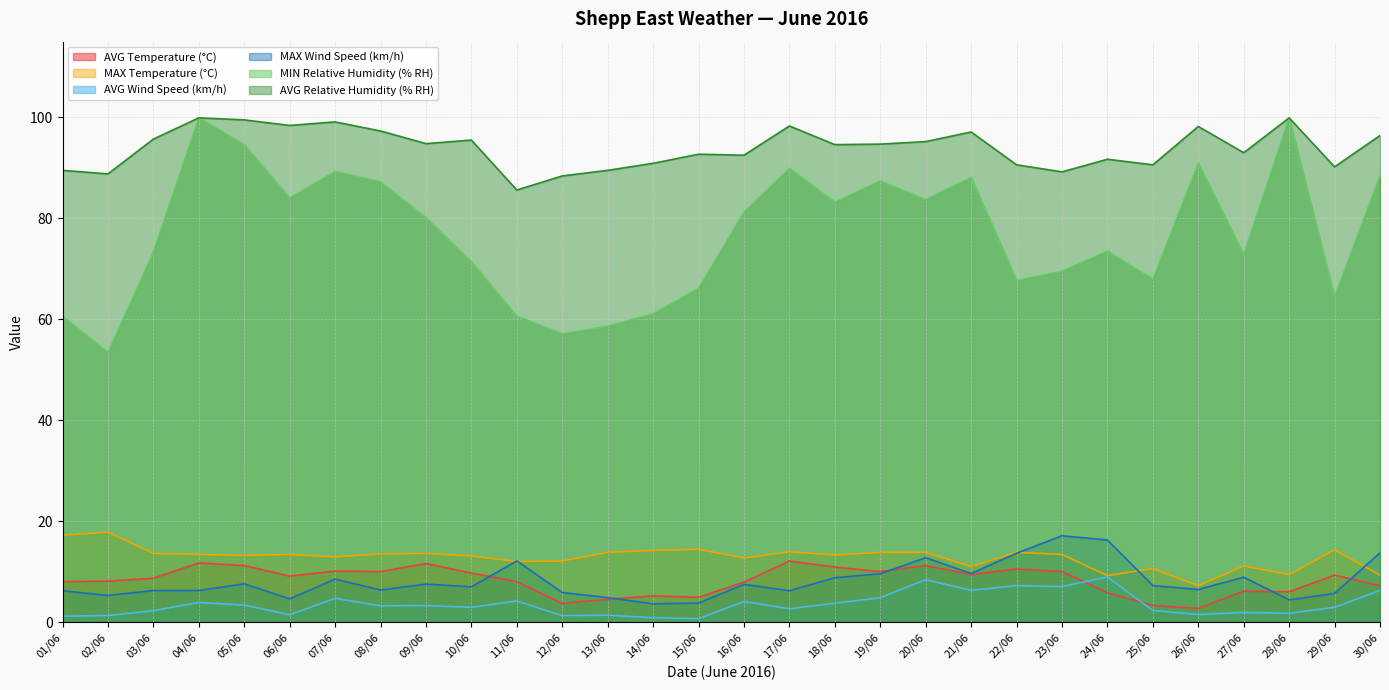

What is the difference between the maximum and second lowest values in the MAX Wind Speed (km/h) series?

13.3